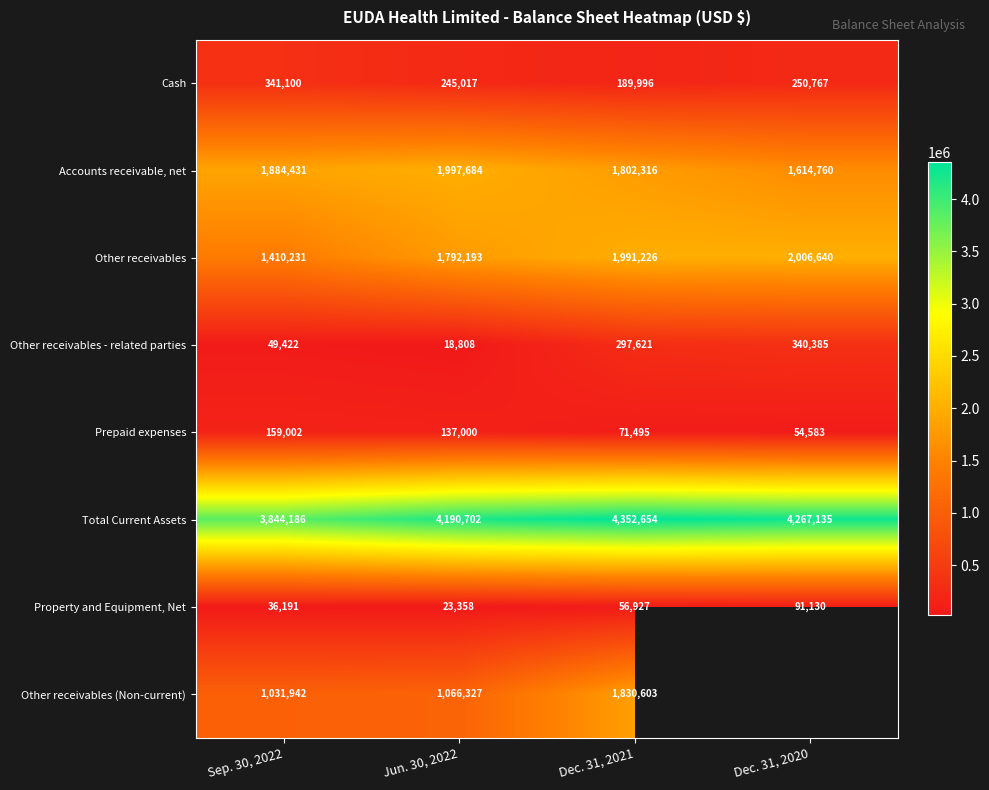

How many distinct data groups are displayed?

8